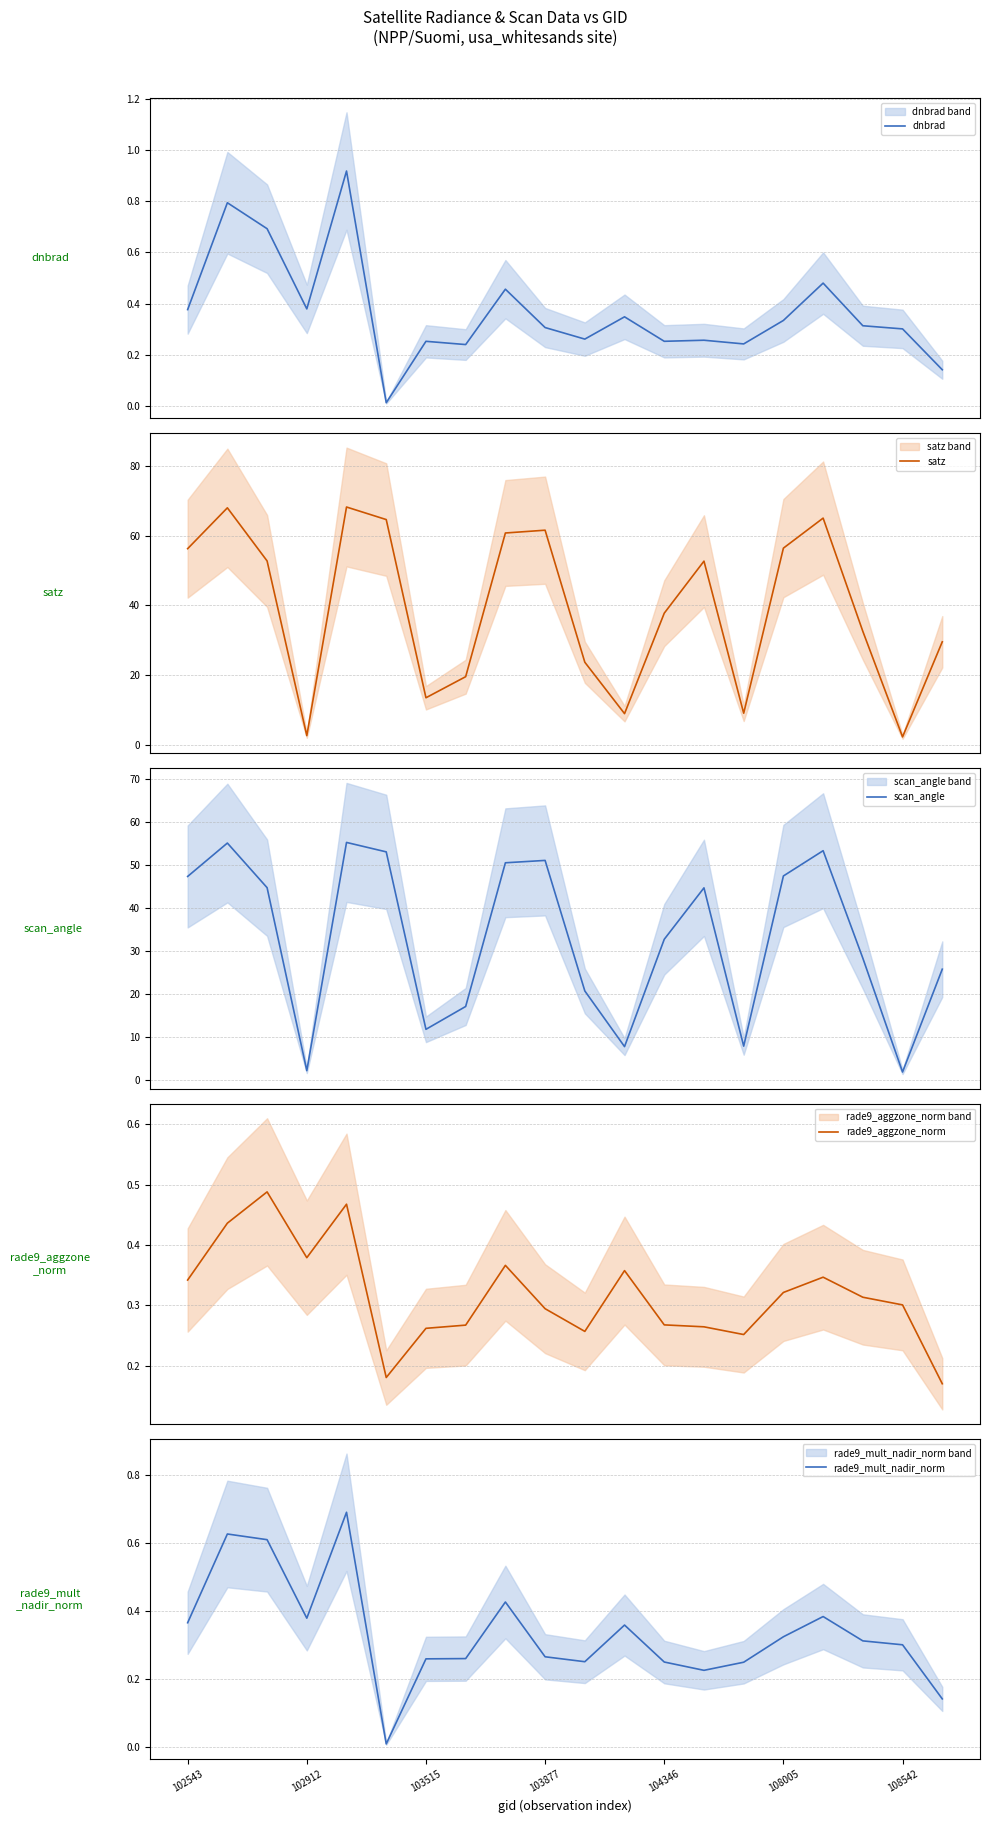

The value of rade9_mult_nadir_norm at 108542 is 0.3. True or false?

True